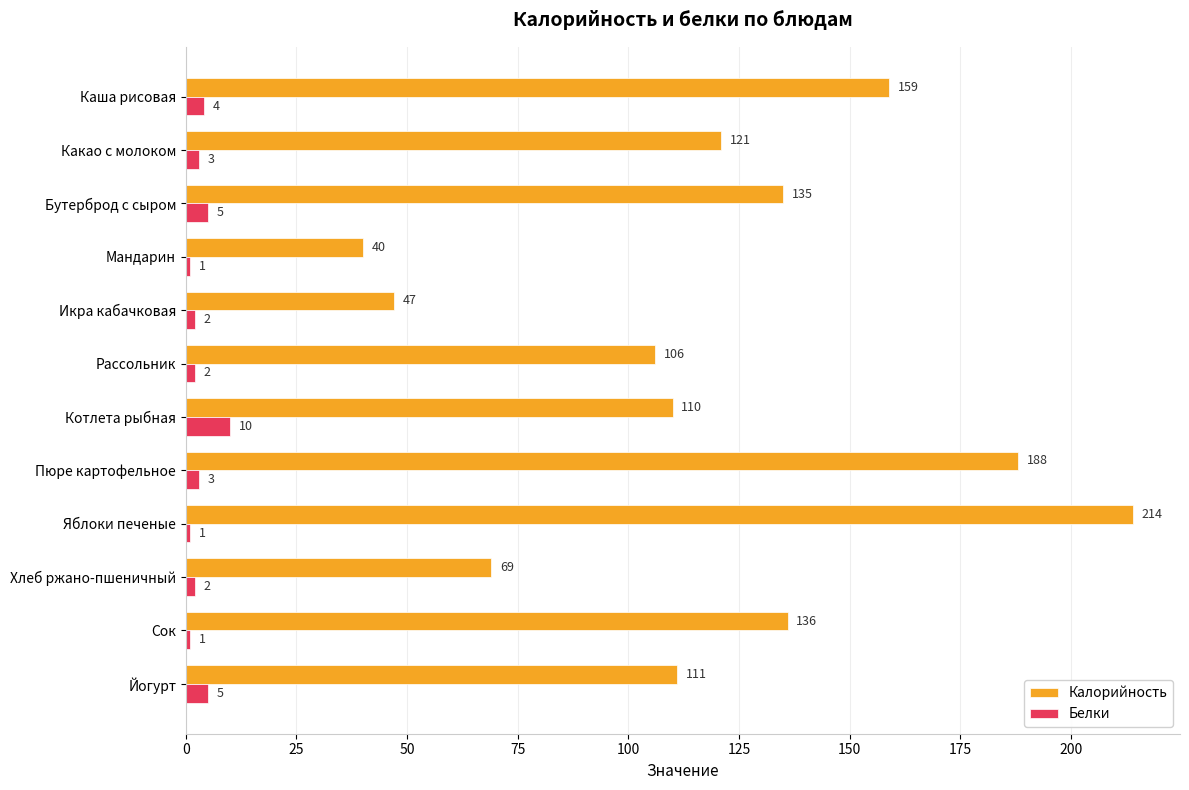

At which label does Калорийность reach its minimum?

Мандарин